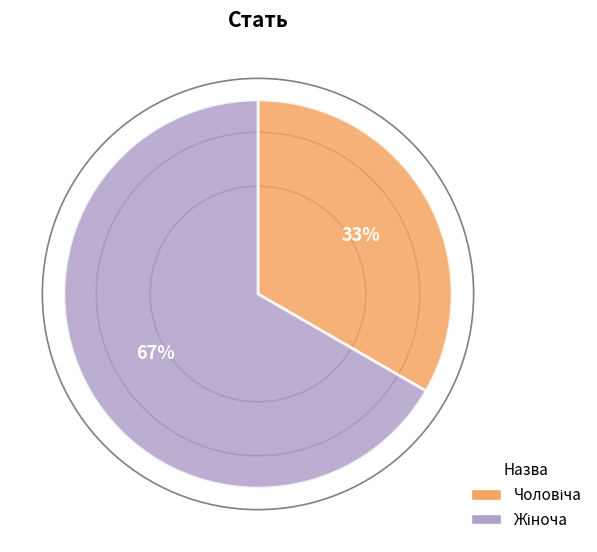

To the nearest percent, what is the average slice percentage?

50%